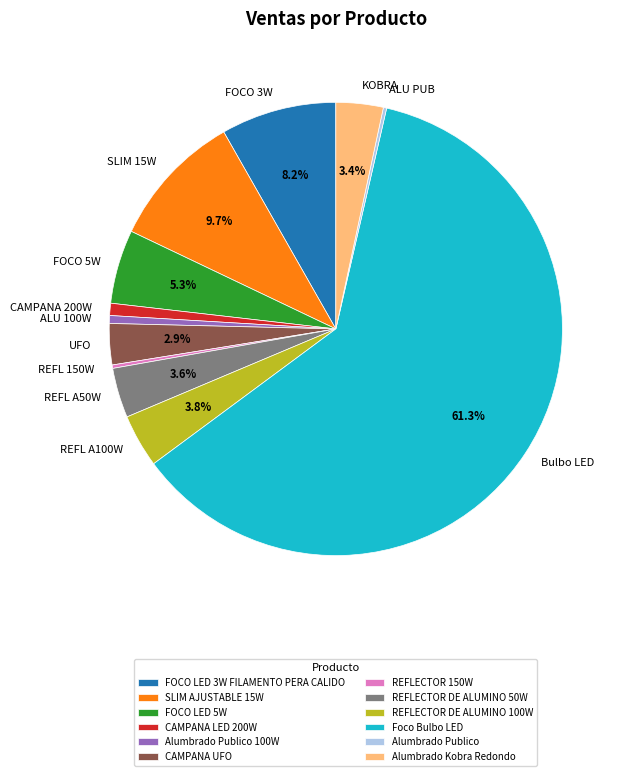

What percentage do REFLECTOR DE ALUMINO 100W and CAMPANA UFO together represent?

6.7%